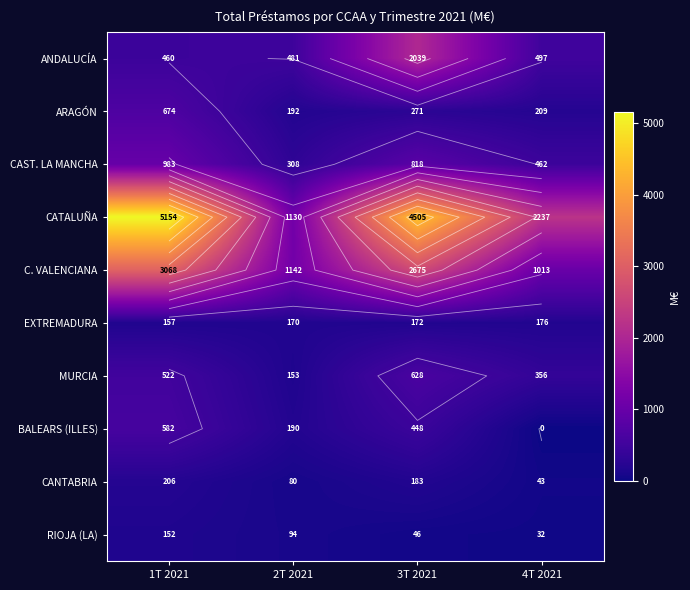

Which series has the widest spread of values?

CATALUÑA